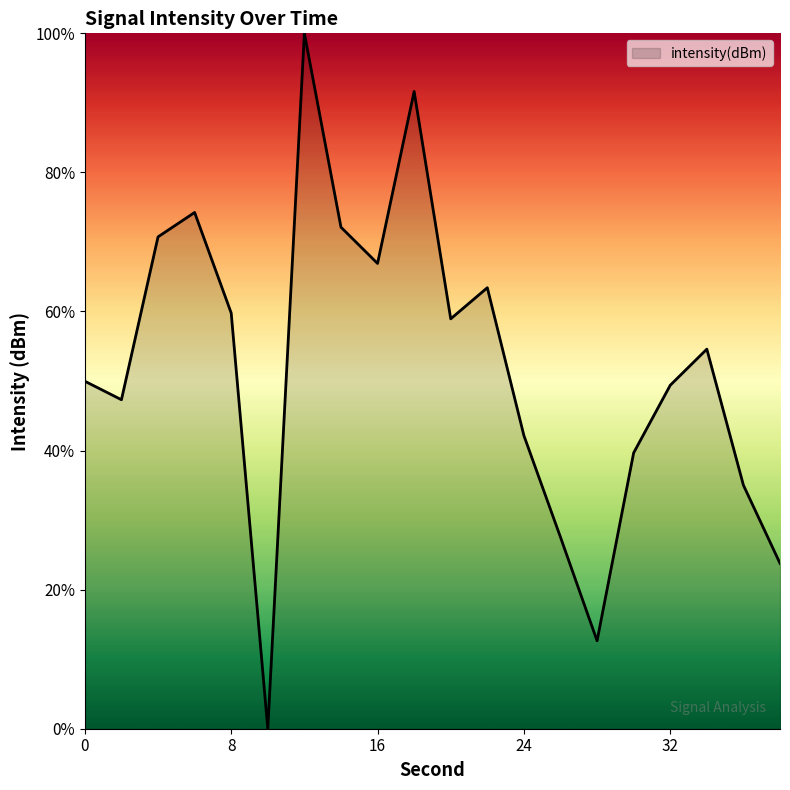

Reading right to left, list all the values displayed in this chart.

23.8	35.0	54.6	49.4	39.7	12.6	27.5	42.2	63.4	58.9	91.6	66.9	72.1	100.0	0.0	59.8	74.2	70.7	47.3	50.0